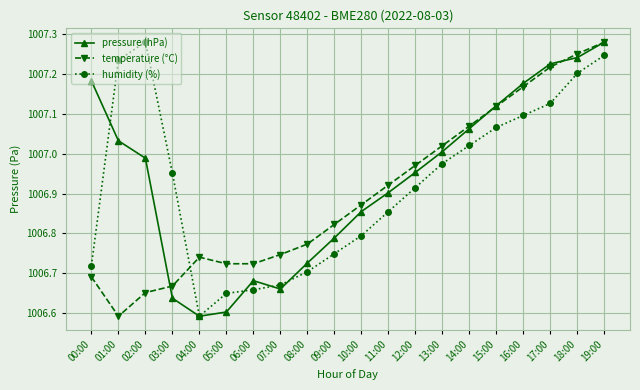

At which label does humidity (%) reach its minimum?

04:00